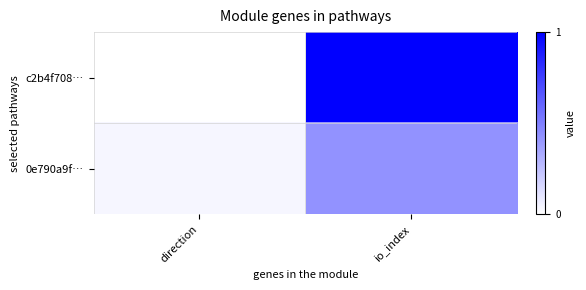

Between direction and io_index, which is larger?

io_index